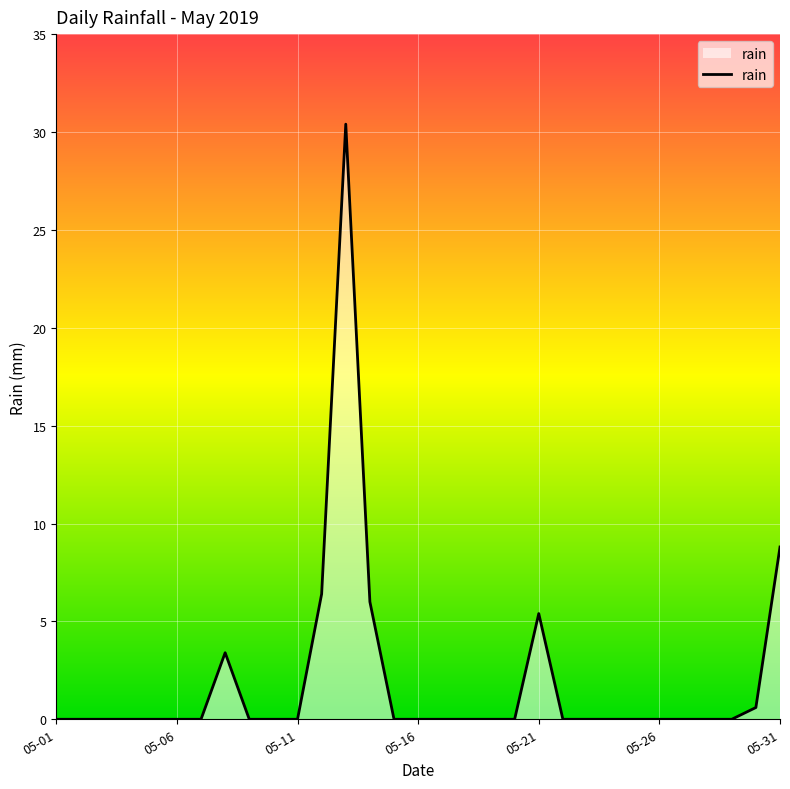

What is the difference between the maximum and minimum values?

30.4